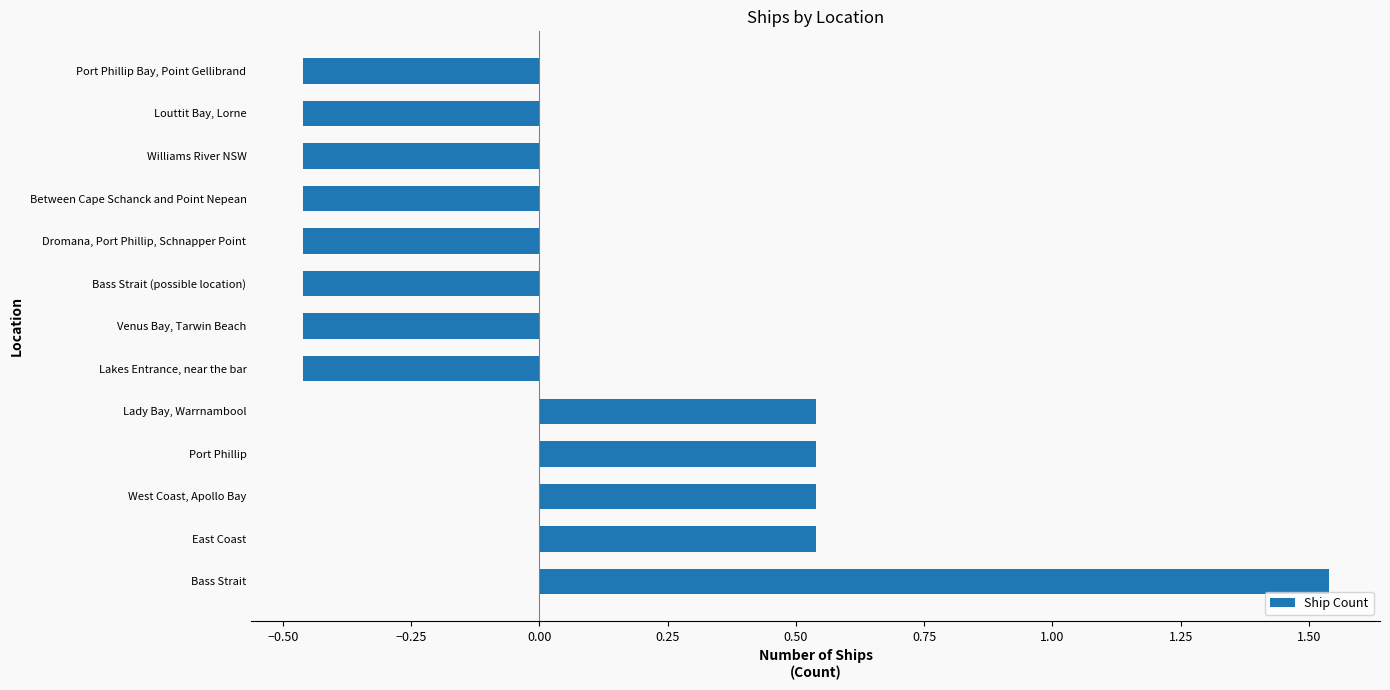

Count the values in the range 0 to 1.

4